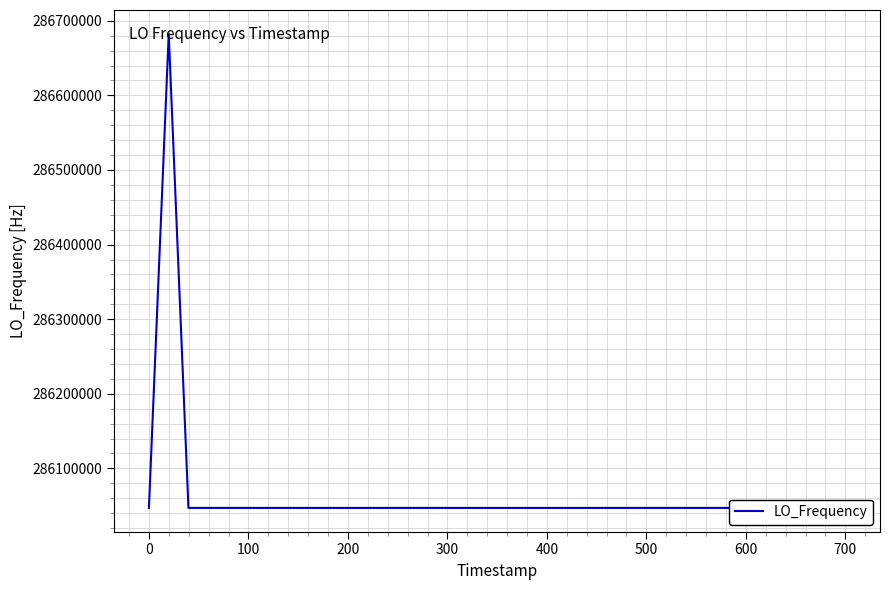

What is the smallest value displayed?

286046985.6